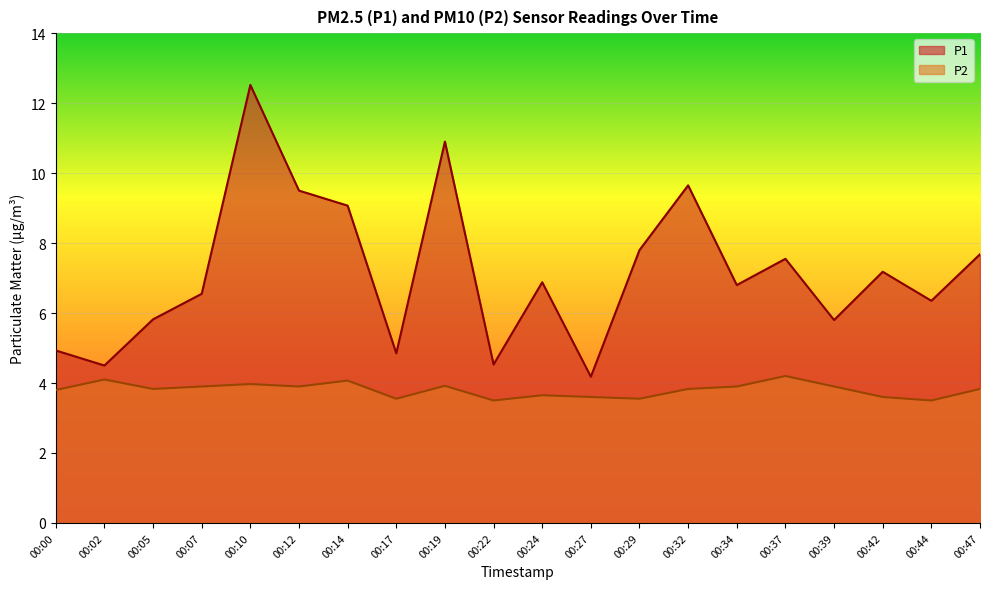

Rank the series by their maximum value, from highest to lowest.

P1, P2